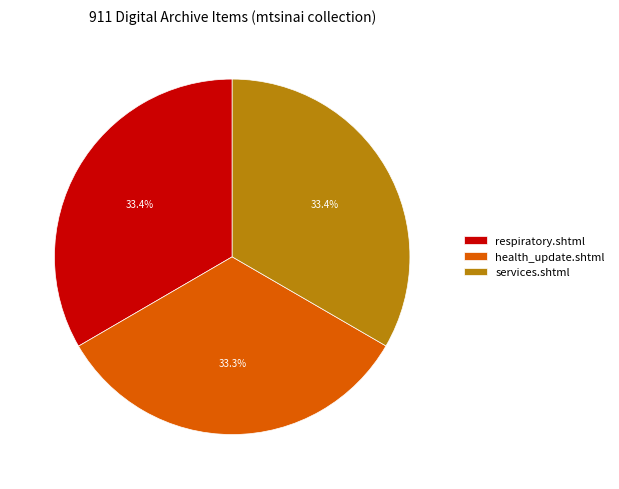

How many segments does this pie chart have?

3